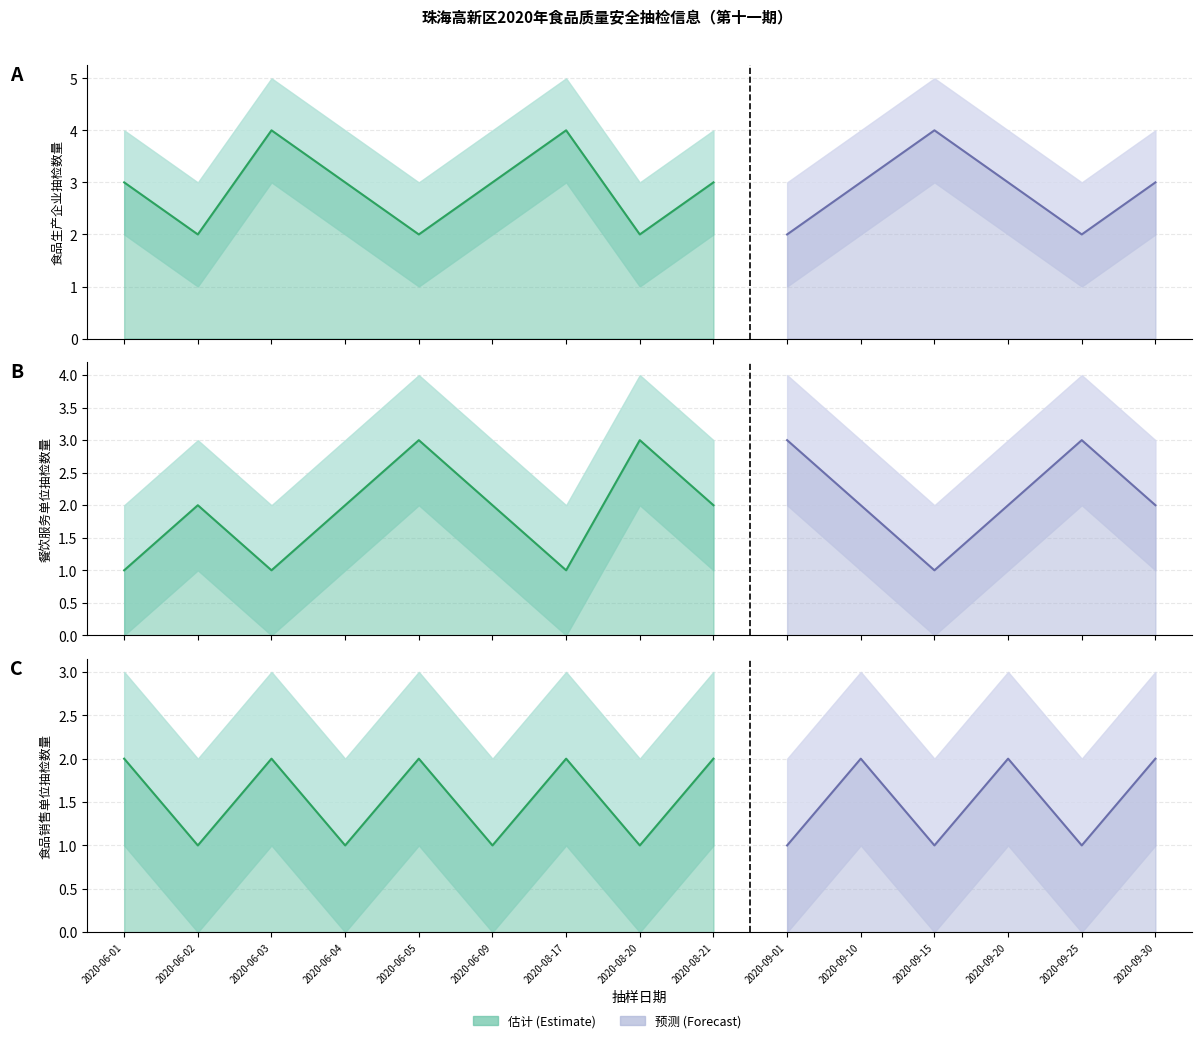

At how many categories does at least one series exceed 1?

15